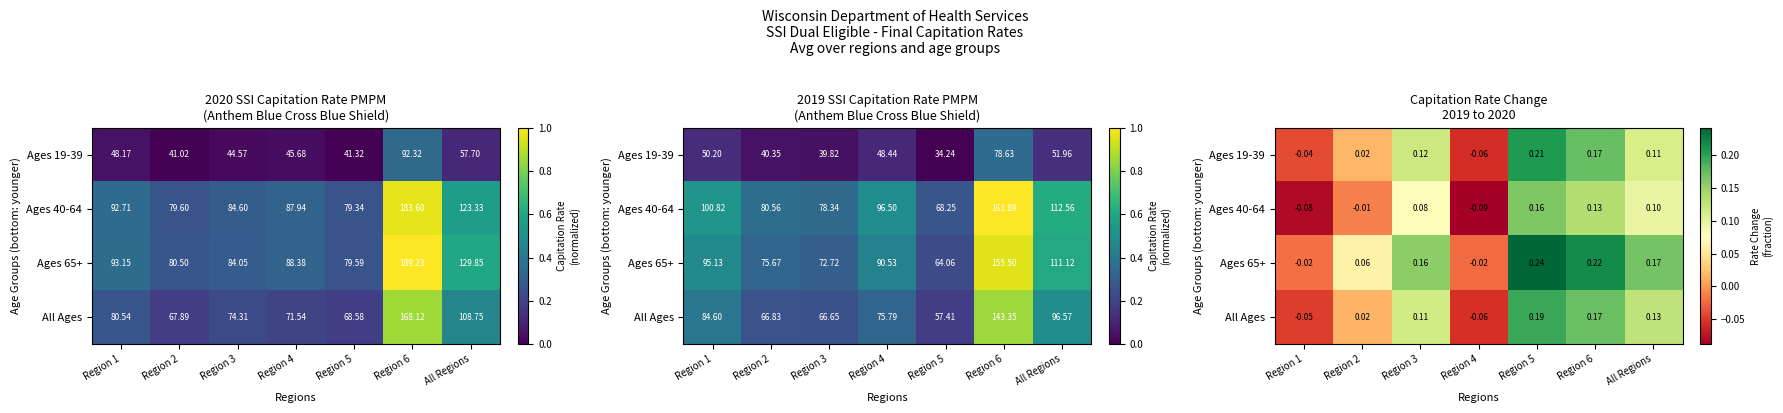

What is the sum of the Ages 65+ values at Region 4 and Region 3?

0.1